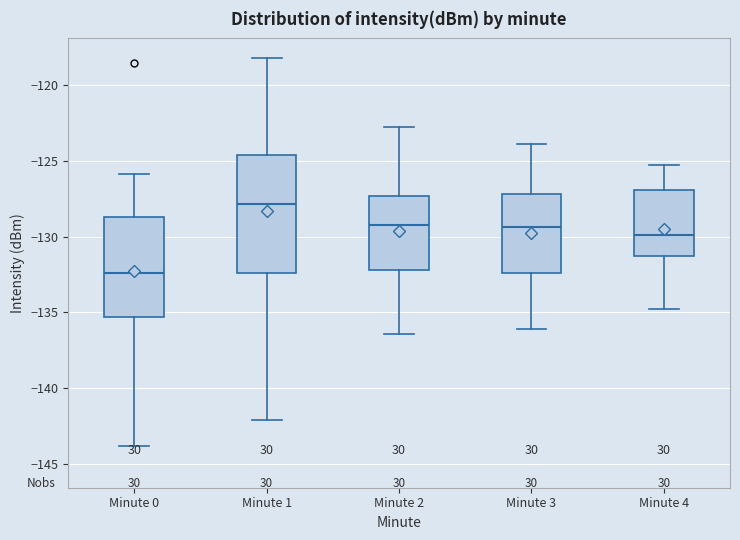

Comparing the boxes themselves (not the whiskers), which one is the tallest?

Minute 1